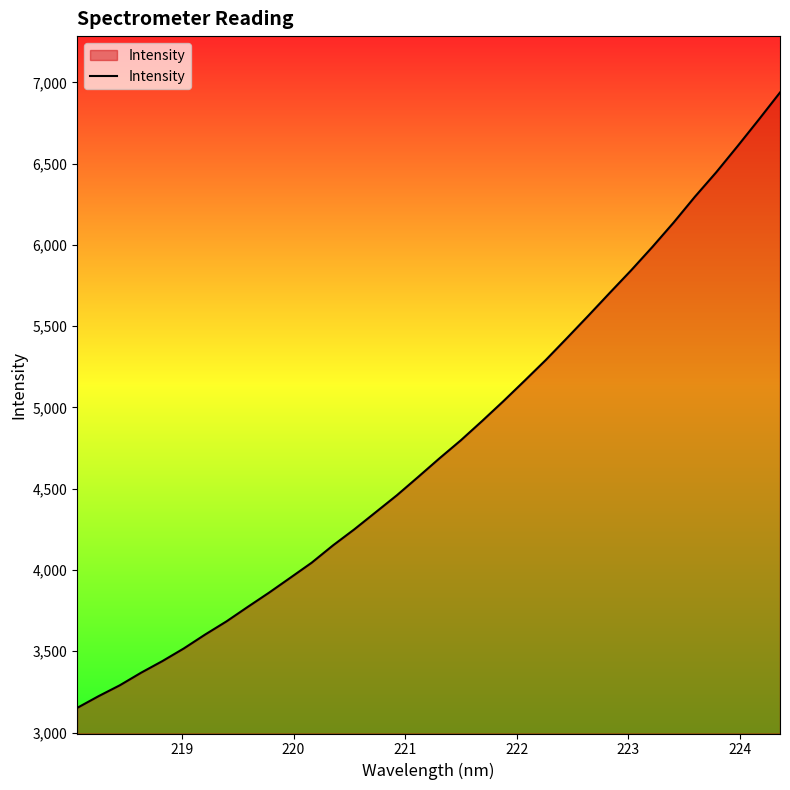

What is the greatest value displayed?

6938.1